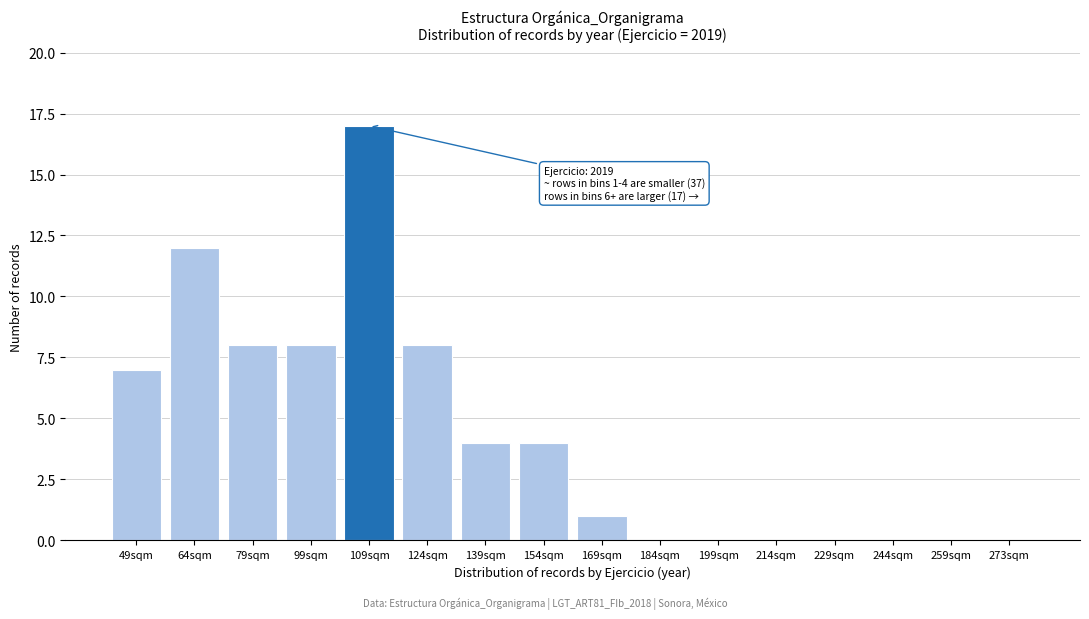

Reading right to left, what are all the values shown in this chart?

273sqm=0	259sqm=0	244sqm=0	229sqm=0	214sqm=0	199sqm=0	184sqm=0	169sqm=1	154sqm=4	139sqm=4	124sqm=8	109sqm=17	99sqm=8	79sqm=8	64sqm=12	49sqm=7